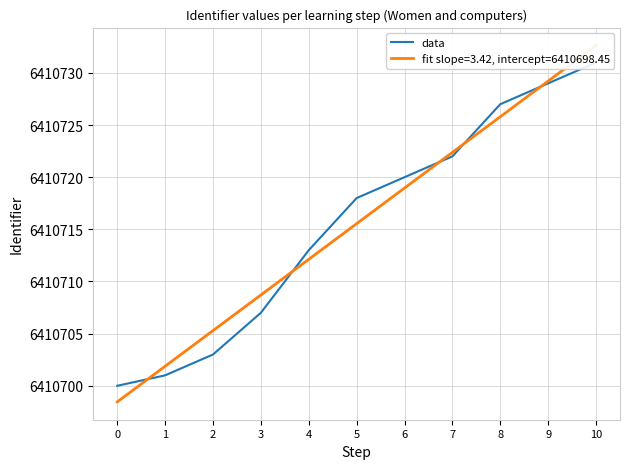

What is the minimum value shown in the chart?

6410700